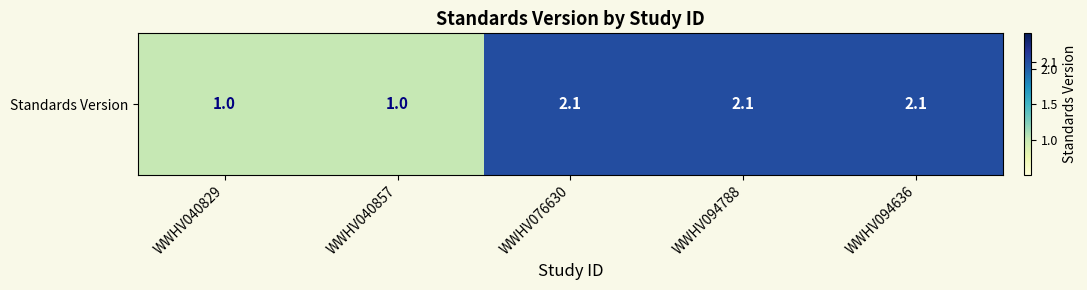

At which category does the chart reach its minimum across all series?

WWHV040829